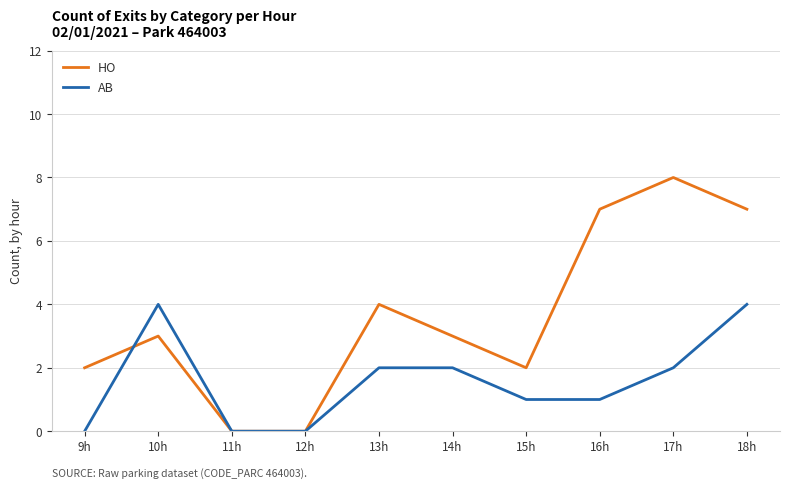

What is the greatest value displayed?

8